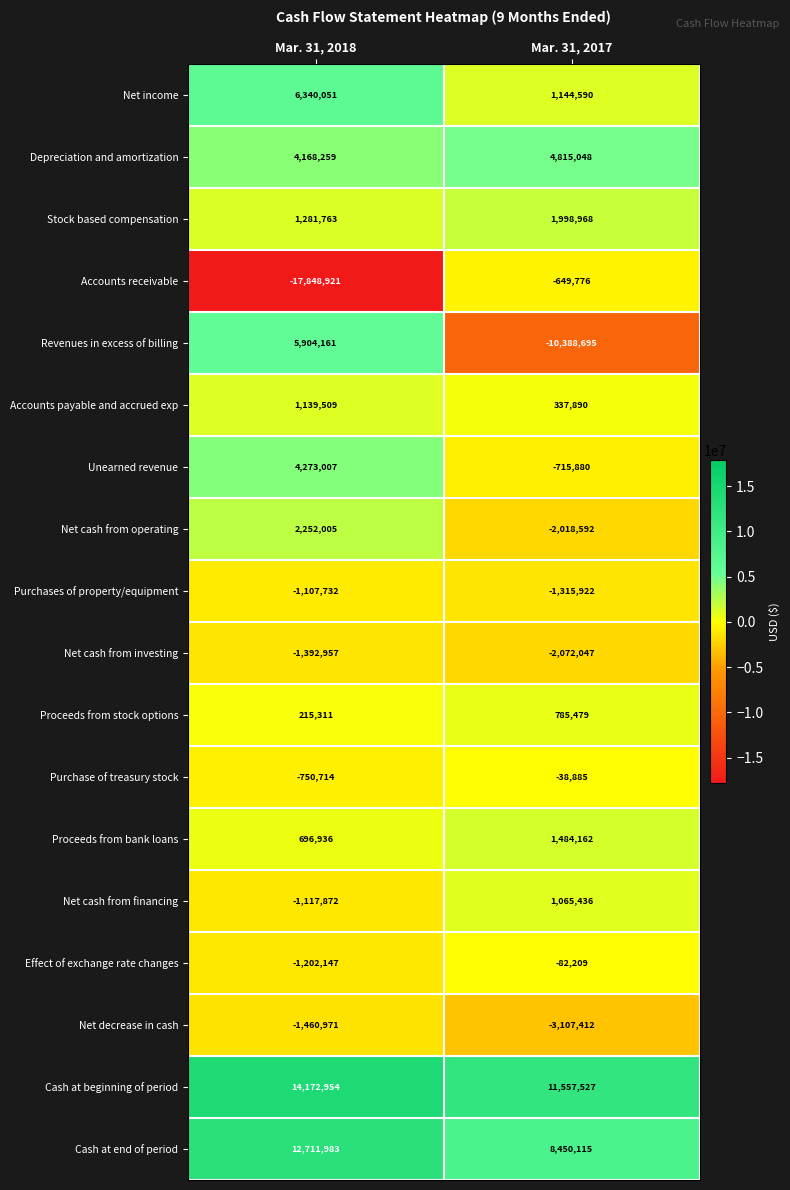

What is the difference between the maximum and minimum values in the Net decrease in cash series?

1646441